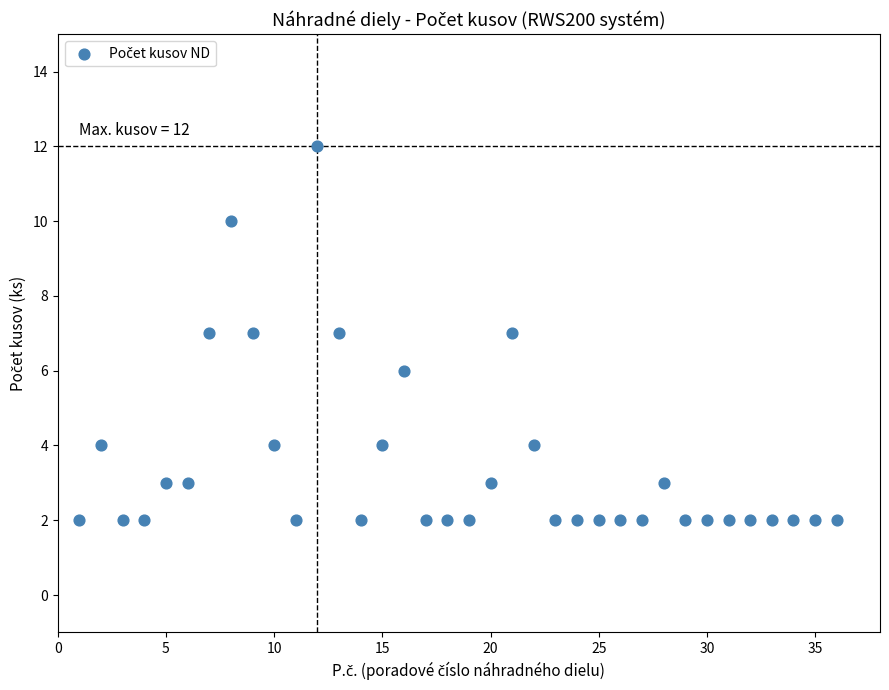

What is the range of X values (max minus min)?

35